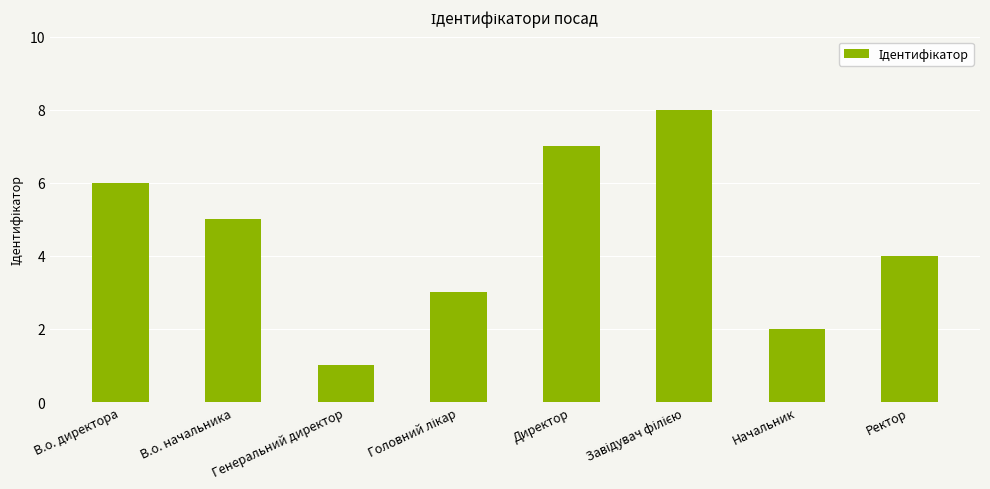

At which category does the chart reach its minimum across all series?

Генеральний директор